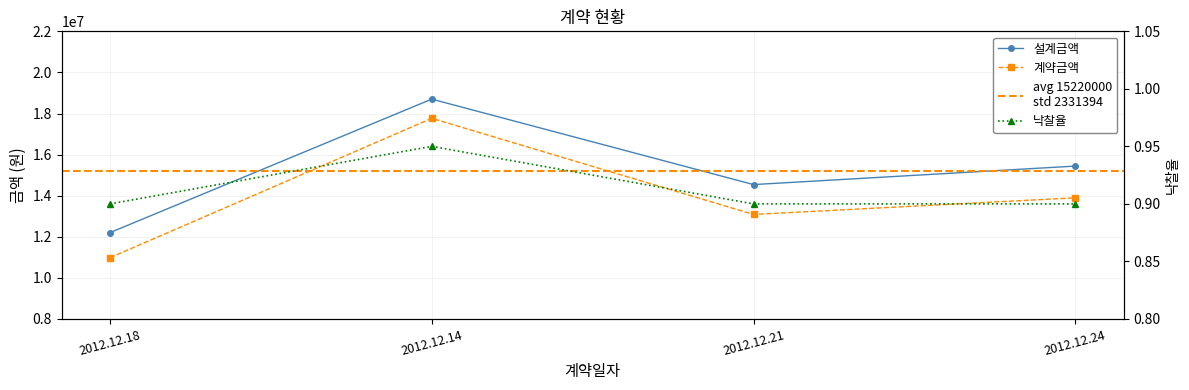

Which category has the highest value across all series?

2012.12.14